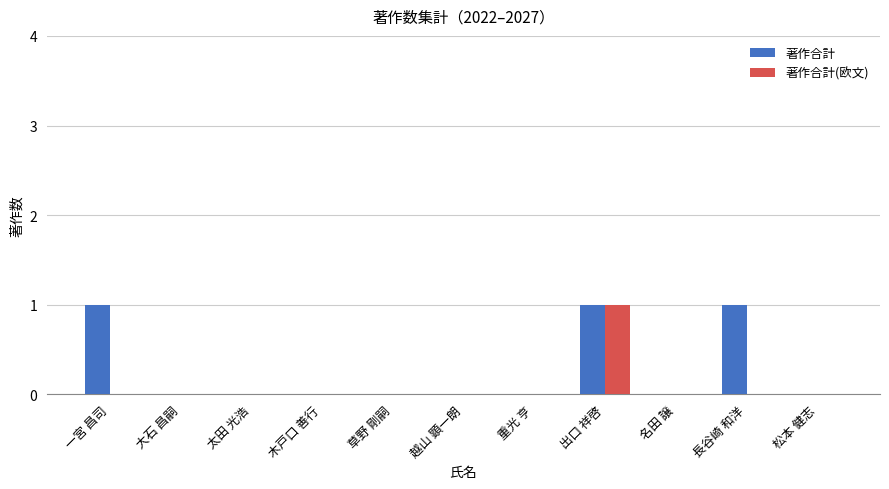

Between 一宮 昌司 and 出口 祥啓, which series saw the biggest shift?

著作合計(欧文)